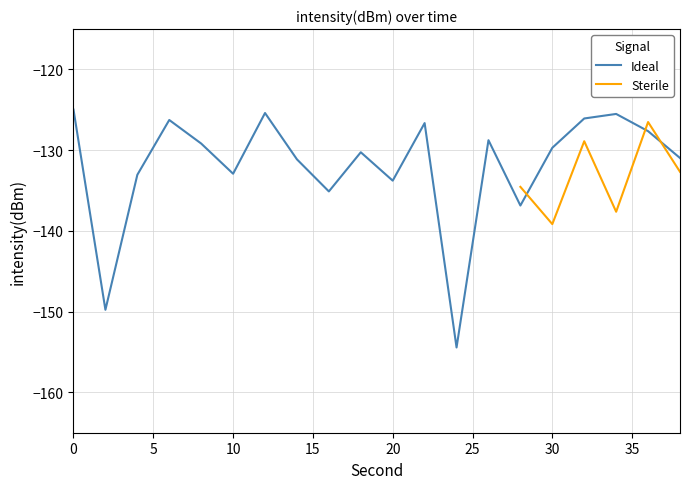

Reading left to right, what are all the values shown in this chart?

0=-125.0	2=-149.8	4=-133.1	6=-126.3	8=-129.2	10=-132.9	12=-125.4	14=-131.1	16=-135.1	18=-130.3	20=-133.8	22=-126.6	24=-154.4	26=-128.8	28=-136.9	30=-129.7	32=-126.1	34=-125.5	36=-127.6	38=-131.0